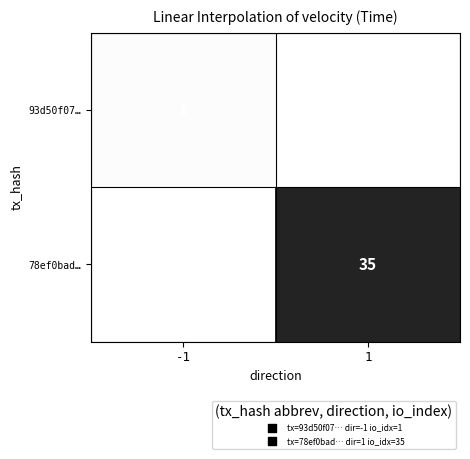

Which category has the lowest value across all series?

-1